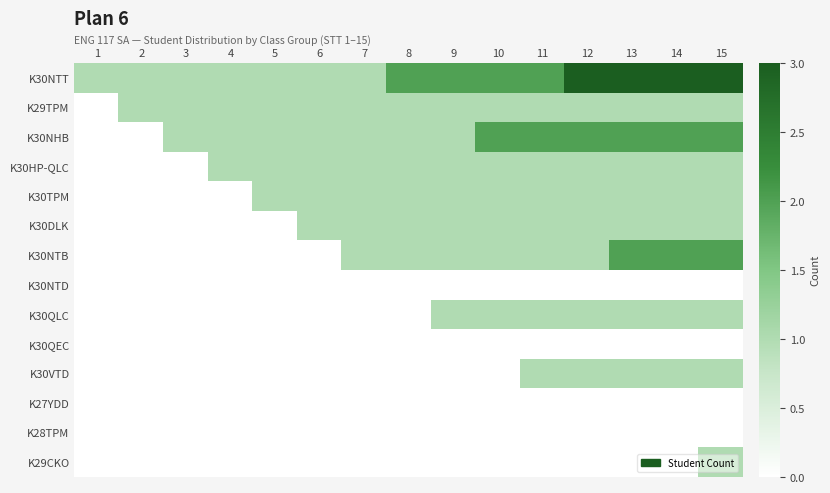

Between 8 and 12, which series saw the biggest shift?

K30NTT